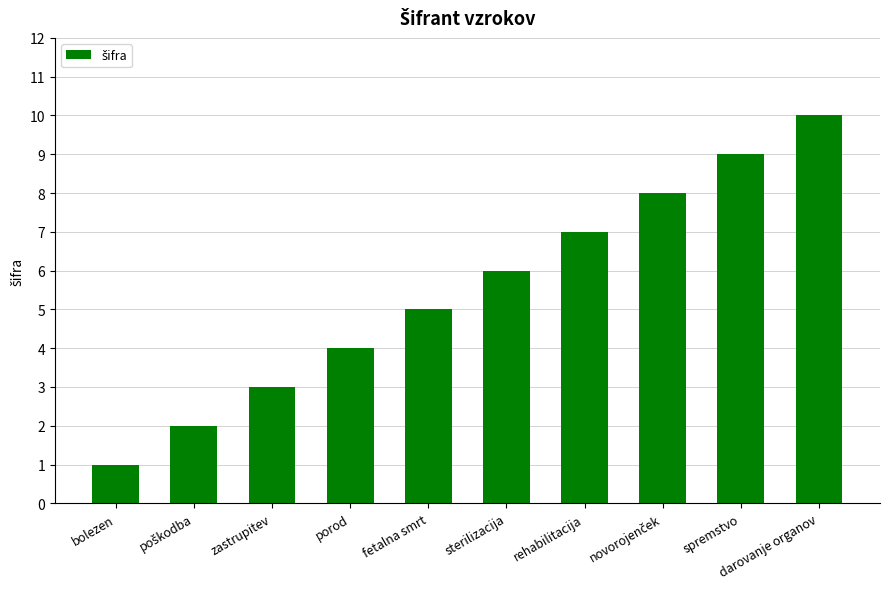

How many data points are less than 6?

5